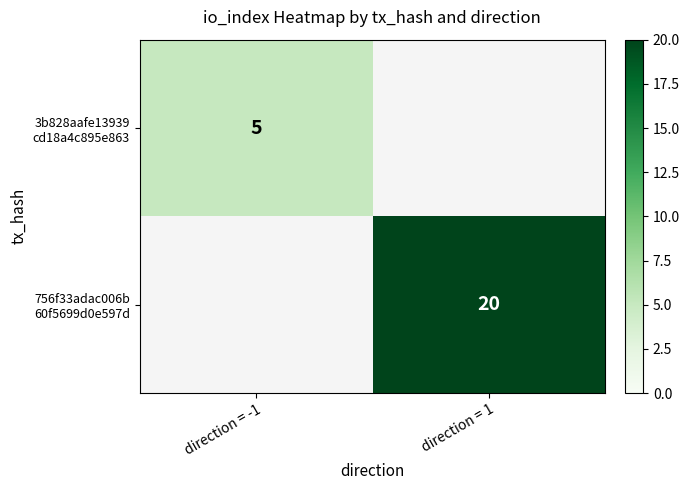

Read the 3b828aafe13939 cd18a4c895e863 value at direction = -1.

5.0